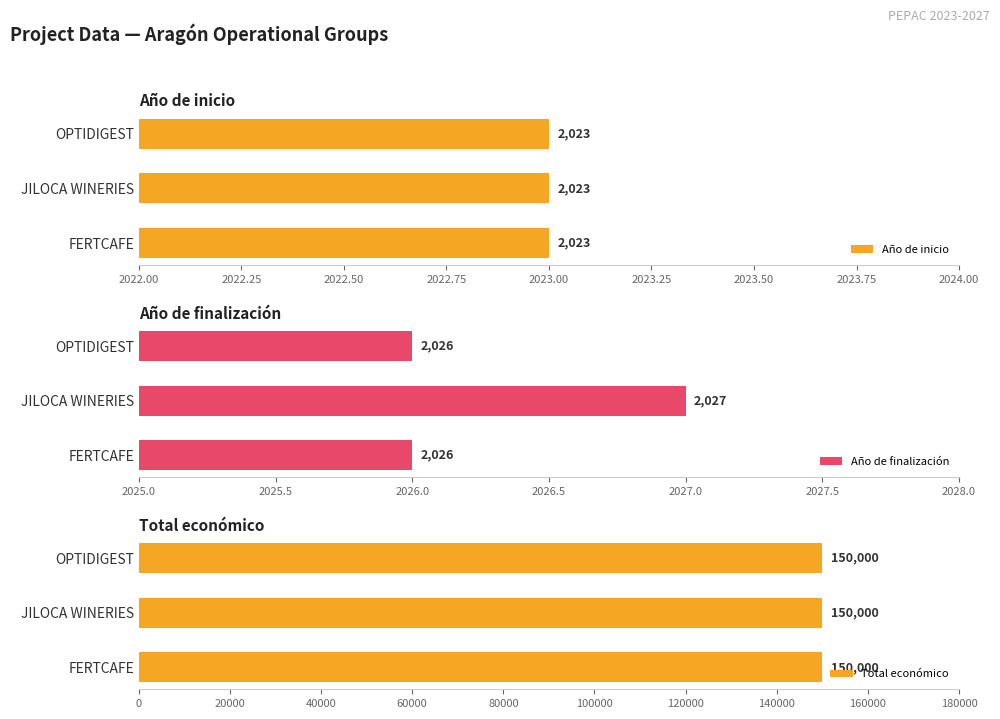

What are all the series names shown in the legend?

Año de inicio, Año de finalización, Total económico